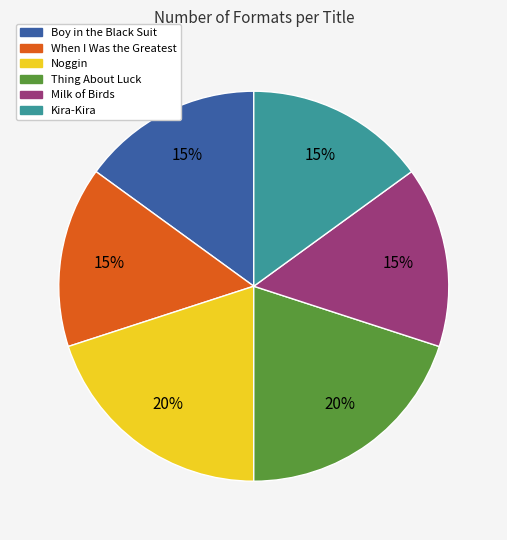

Count the number of slices in the pie.

6